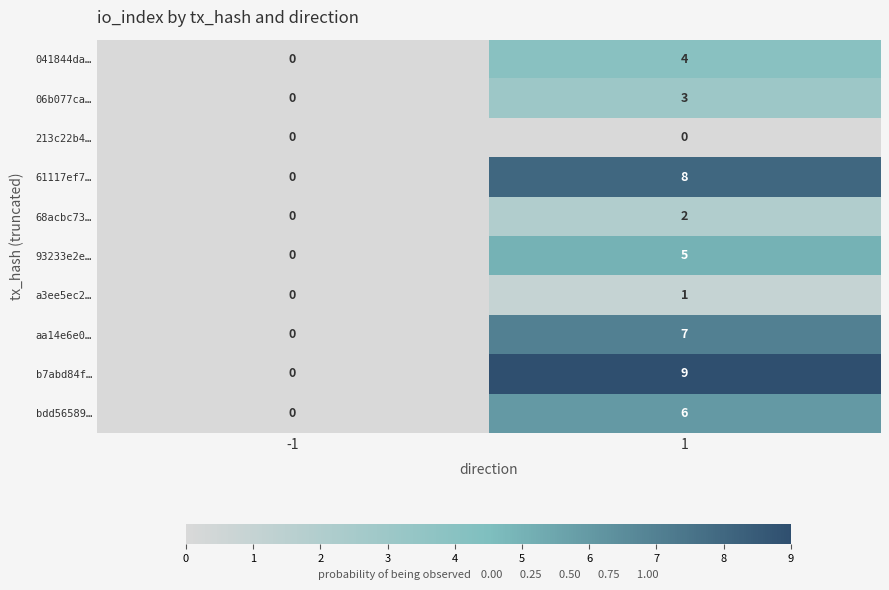

Reading left to right, list all the values displayed in this chart.

041844da…: -1=0	1=4
06b077ca…: -1=0	1=3
213c22b4…: -1=0	1=0
61117ef7…: -1=0	1=8
68acbc73…: -1=0	1=2
93233e2e…: -1=0	1=5
a3ee5ec2…: -1=0	1=1
aa14e6e0…: -1=0	1=7
b7abd84f…: -1=0	1=9
bdd56589…: -1=0	1=6